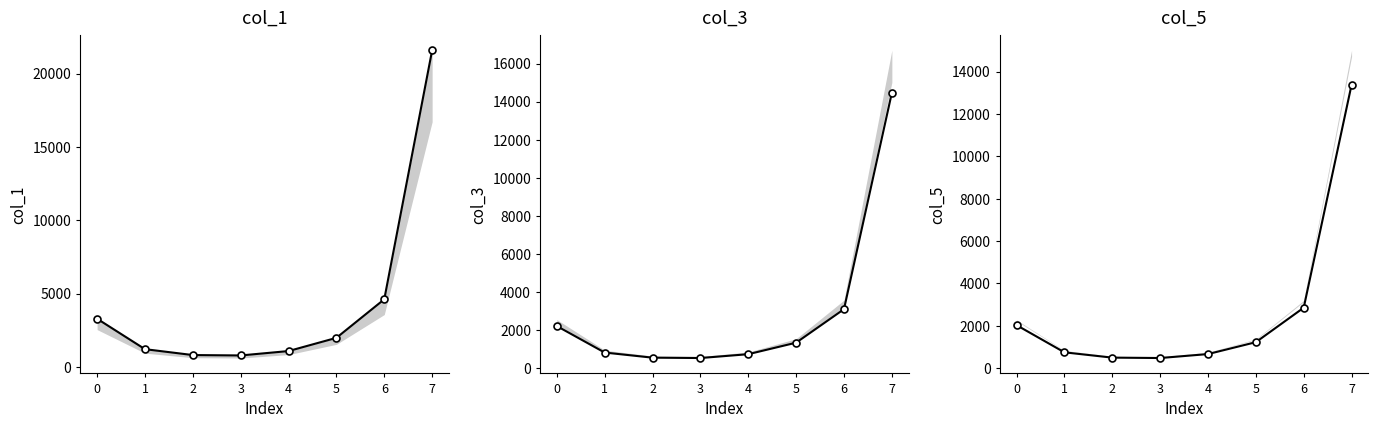

Is the value of col_3 at 4 greater than the value of col_1 at 4?

No